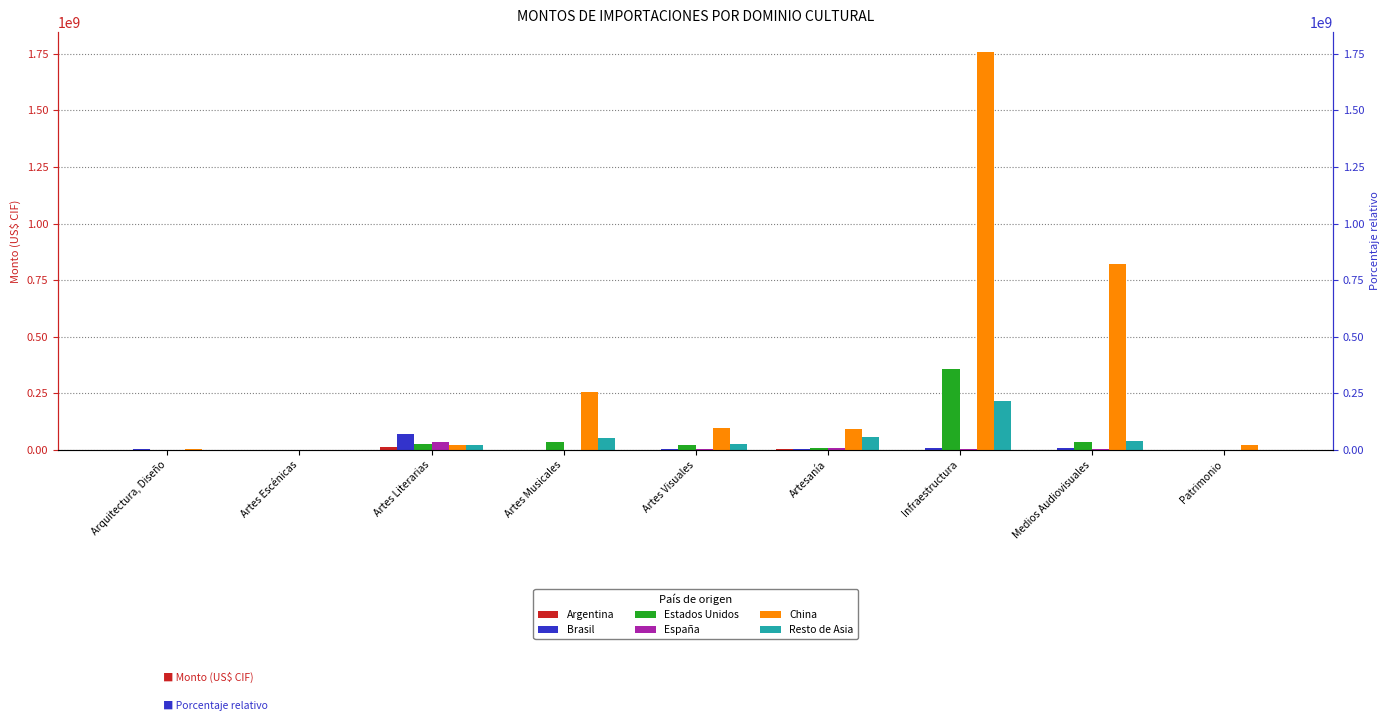

True or false: España has a value of 508499.6 at Arquitectura, Diseño.

False